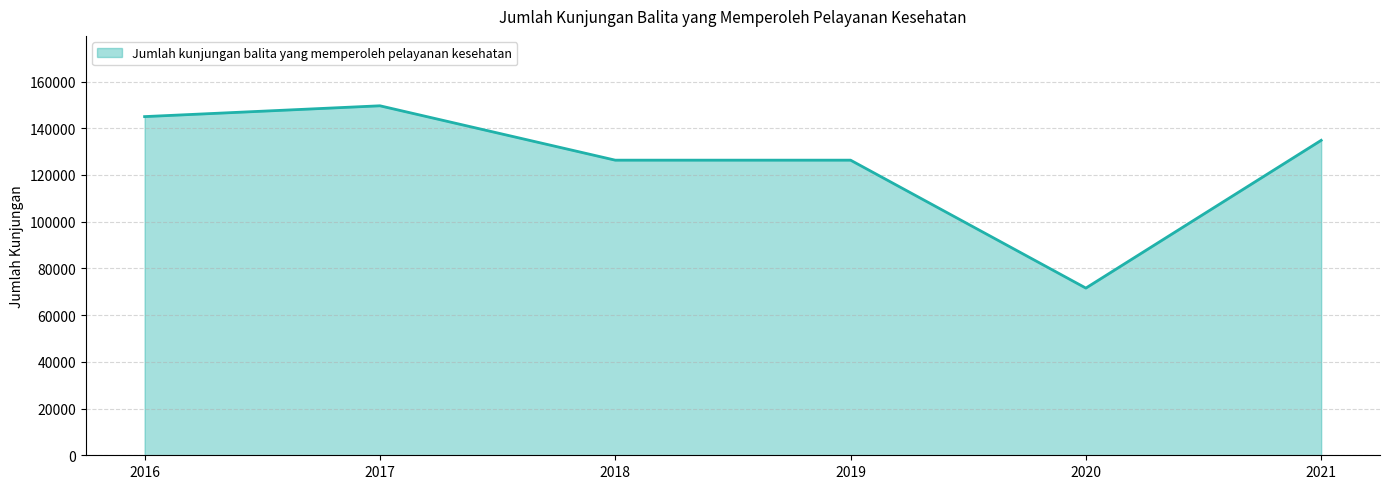

What is the change in value from 2016 to 2020?

-73410